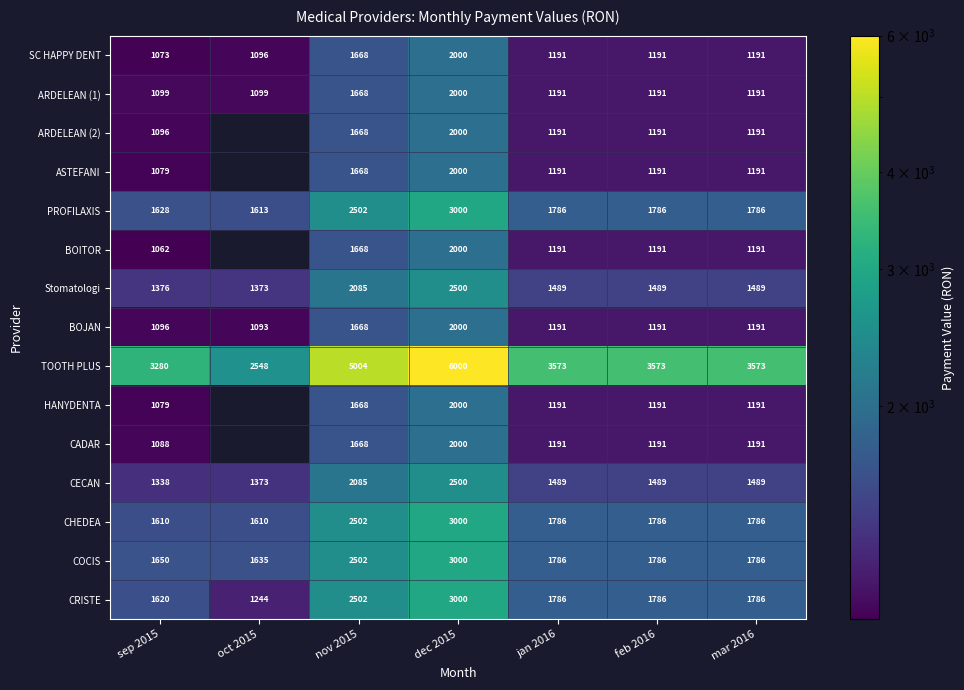

Which series changed the most between sep 2015 and nov 2015?

TOOTH PLUS